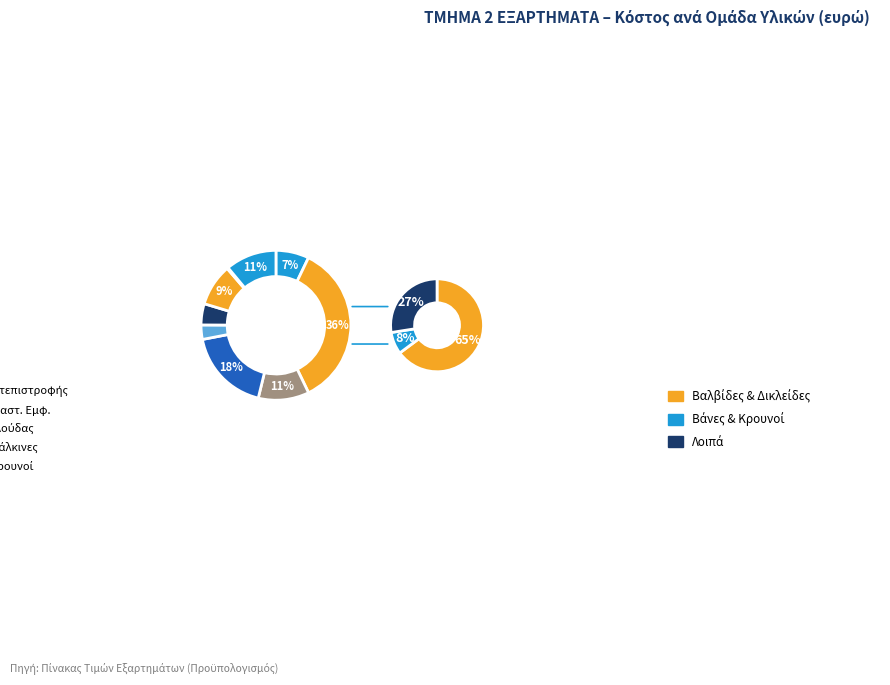

What percentage is NOT represented by ΒΑΛΒΙΔΕΣ ΑΝΤΕΠΙΣΤΡΙΦΗΣ?

64.3%